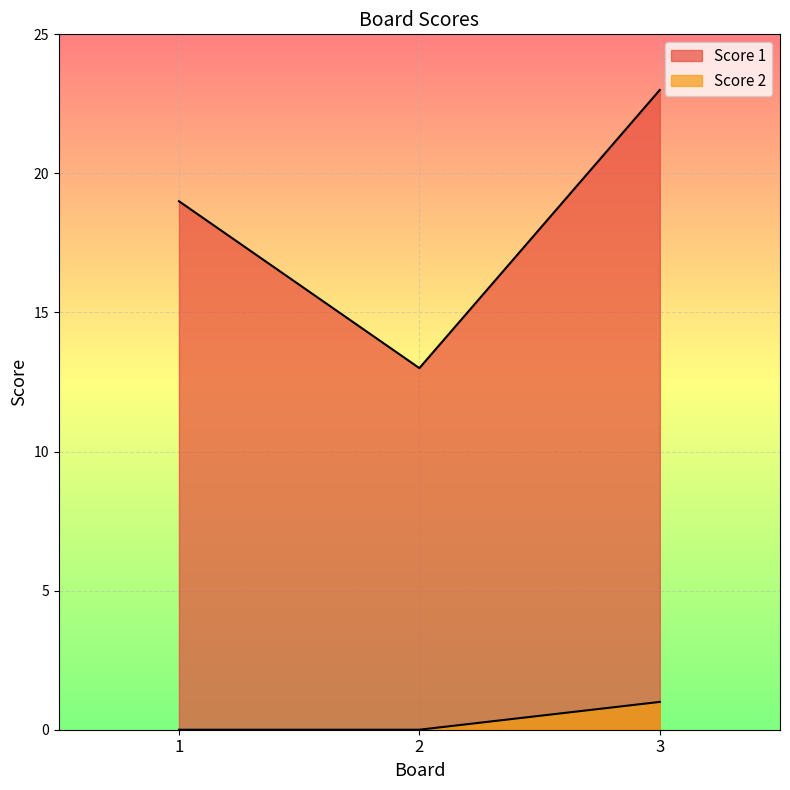

Rank the series by their average value, from lowest to highest.

Score 2, Score 1